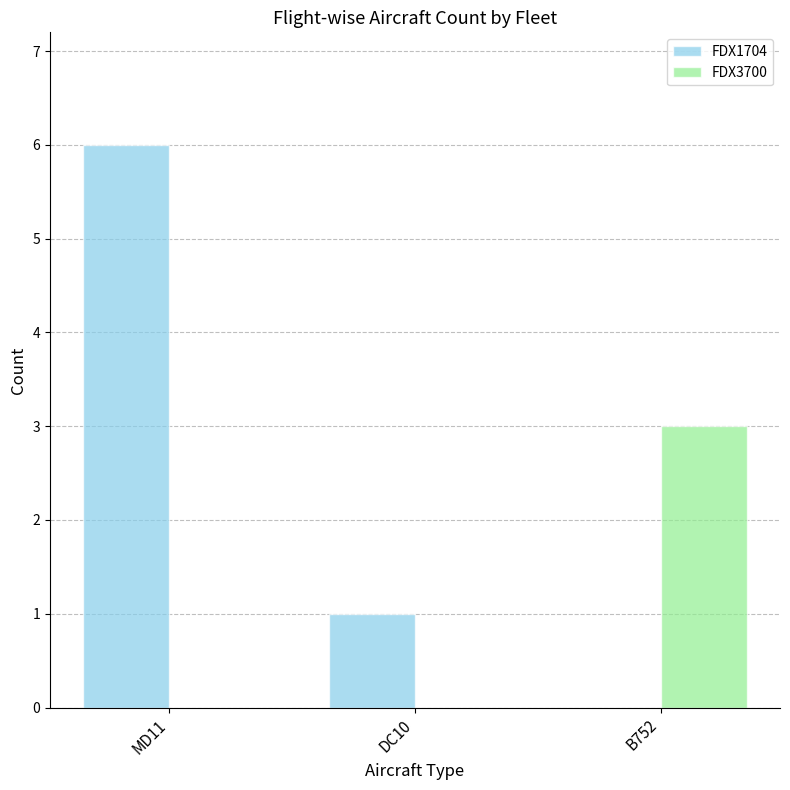

Reading right to left, list all the values displayed in this chart.

FDX1704: 0	1	6
FDX3700: 3	0	0